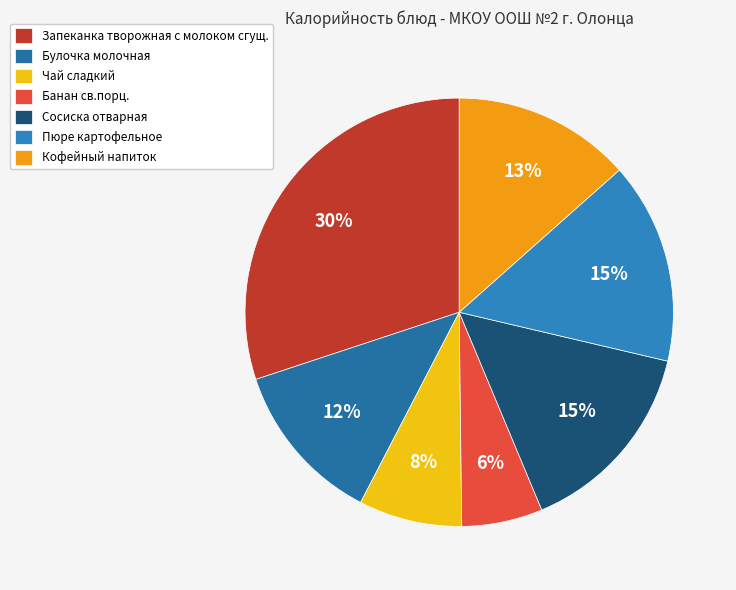

How many segments does this pie chart have?

7